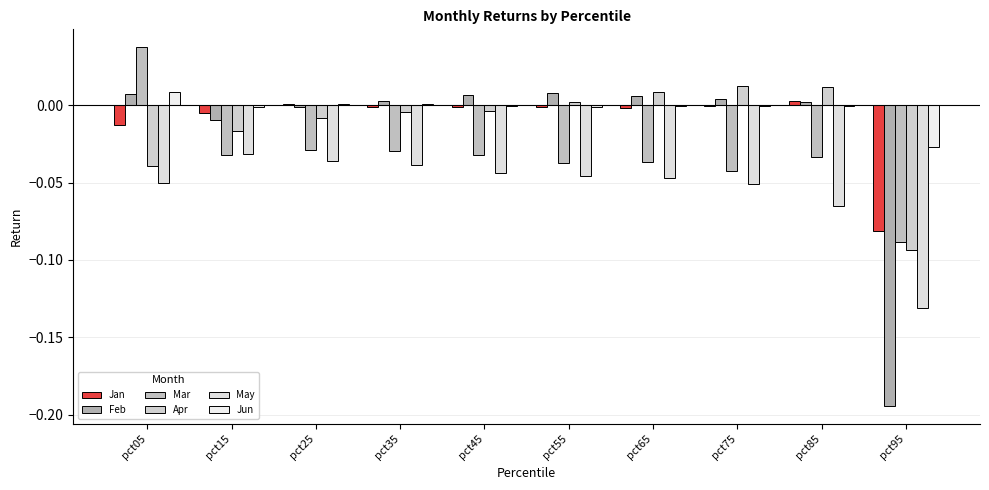

Reading left to right, list all the values displayed in this chart.

Jan: -0.0	-0.0	0.0	-0.0	-0.0	-0.0	-0.0	-0.0	0.0	-0.1
Feb: 0.0	-0.0	-0.0	0.0	0.0	0.0	0.0	0.0	0.0	-0.2
Mar: 0.0	-0.0	-0.0	-0.0	-0.0	-0.0	-0.0	-0.0	-0.0	-0.1
Apr: -0.0	-0.0	-0.0	-0.0	-0.0	0.0	0.0	0.0	0.0	-0.1
May: -0.1	-0.0	-0.0	-0.0	-0.0	-0.0	-0.0	-0.1	-0.1	-0.1
Jun: 0.0	-0.0	0.0	0.0	-0.0	-0.0	-0.0	-0.0	-0.0	-0.0